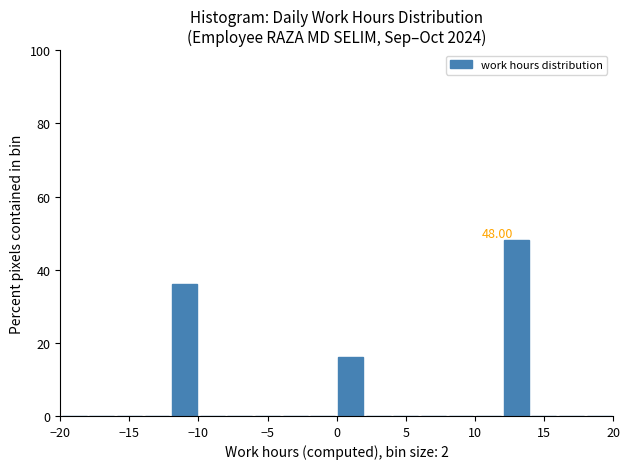

Over which range of the x-axis is the bar tallest?

12 to 14